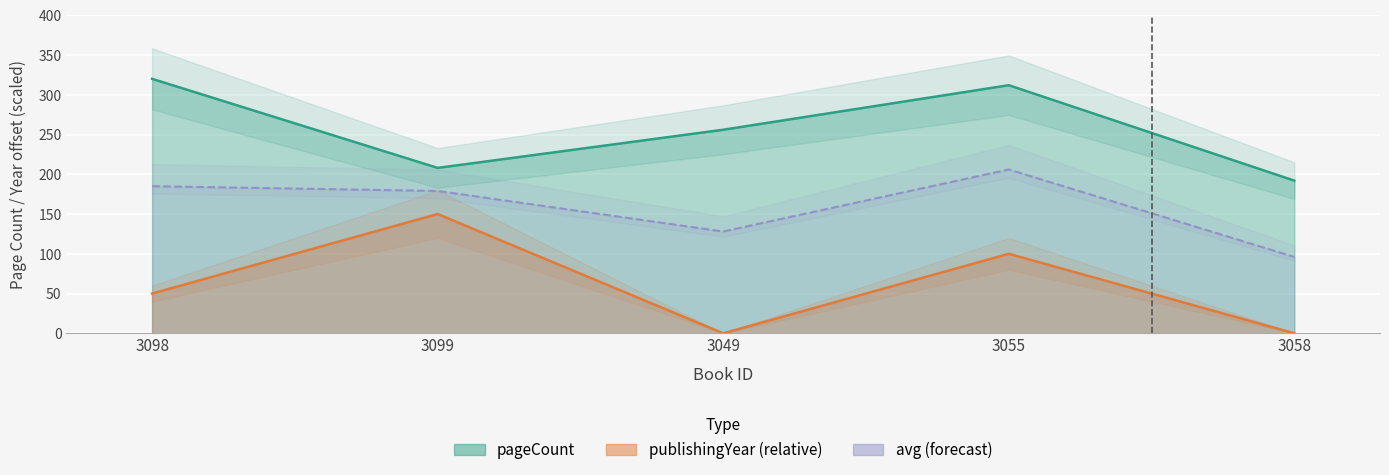

How many interior local valleys does the publishingYear series have?

1